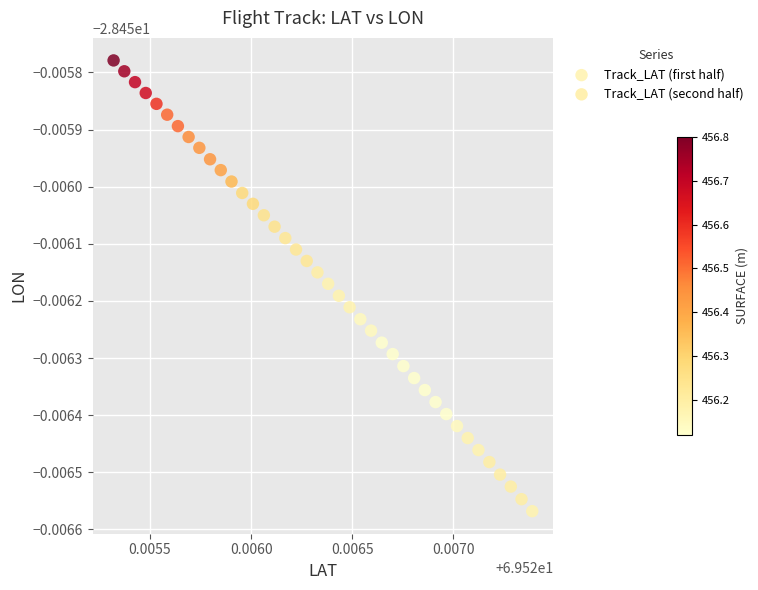

Which series has the largest Y range (max minus min)?

Track_LAT (first half)